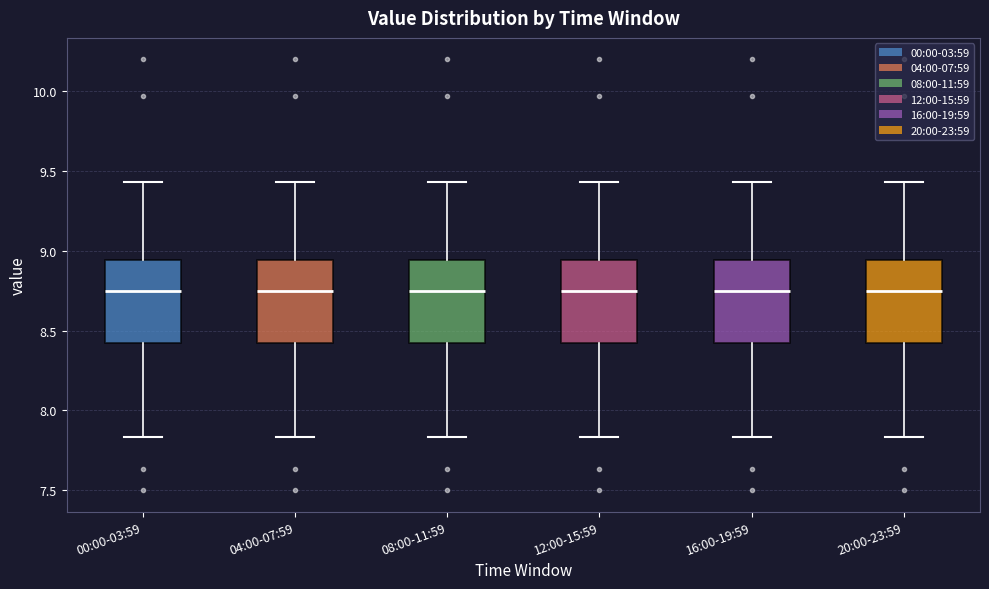

Reading left to right, transcribe this box plot: for each box, give where its median line is, the range the box spans, and where its two whiskers end, as read against the y-axis. The values are not printed on the chart, so give them approximately, as read against the axis.

00:00-03:59: median 8.75, box 8.40 to 8.95, whiskers 7.85 to 9.45
04:00-07:59: median 8.75, box 8.40 to 8.95, whiskers 7.85 to 9.45
08:00-11:59: median 8.75, box 8.40 to 8.95, whiskers 7.85 to 9.45
12:00-15:59: median 8.75, box 8.40 to 8.95, whiskers 7.85 to 9.45
16:00-19:59: median 8.75, box 8.40 to 8.95, whiskers 7.85 to 9.45
20:00-23:59: median 8.75, box 8.40 to 8.95, whiskers 7.85 to 9.45